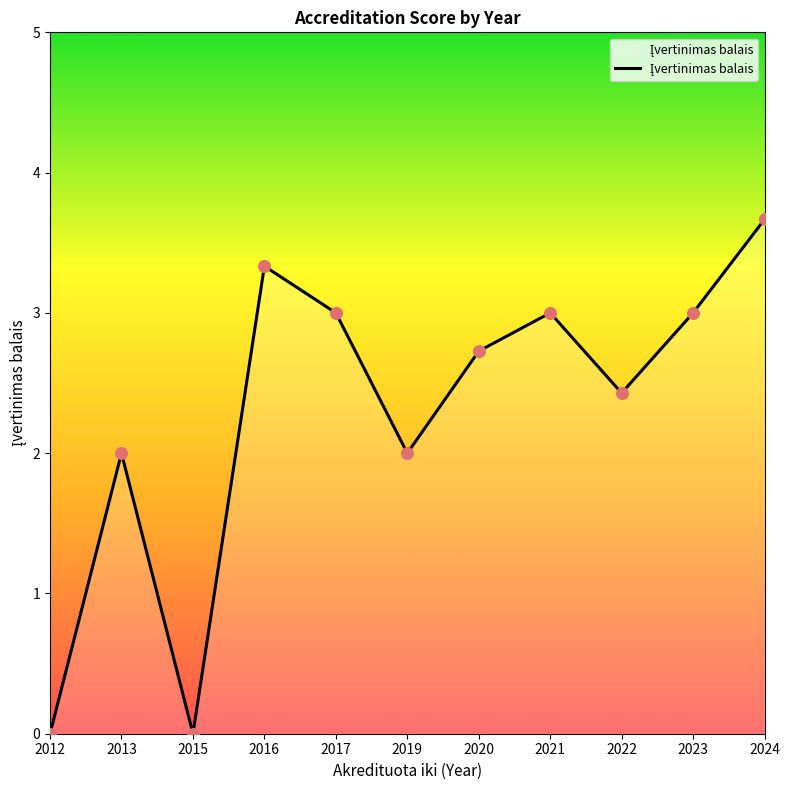

What is the change in value from 2016 to 2019?

-1.3